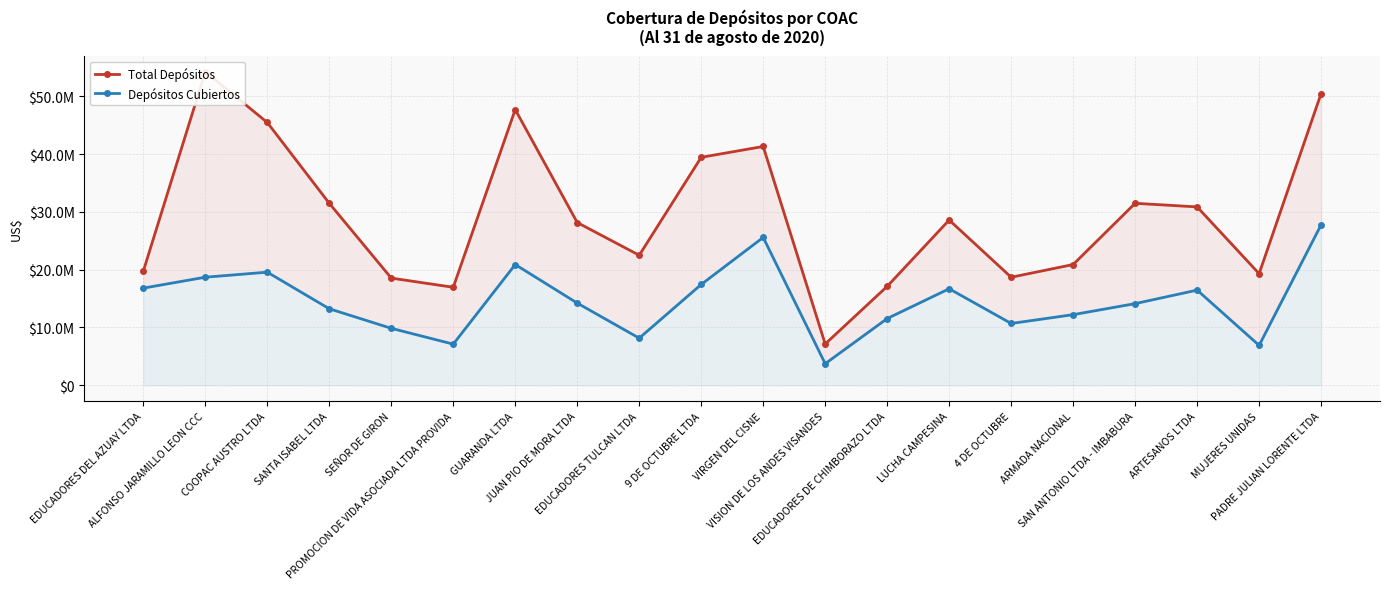

How many data points in Total Depósitos are less than 28591771?

10